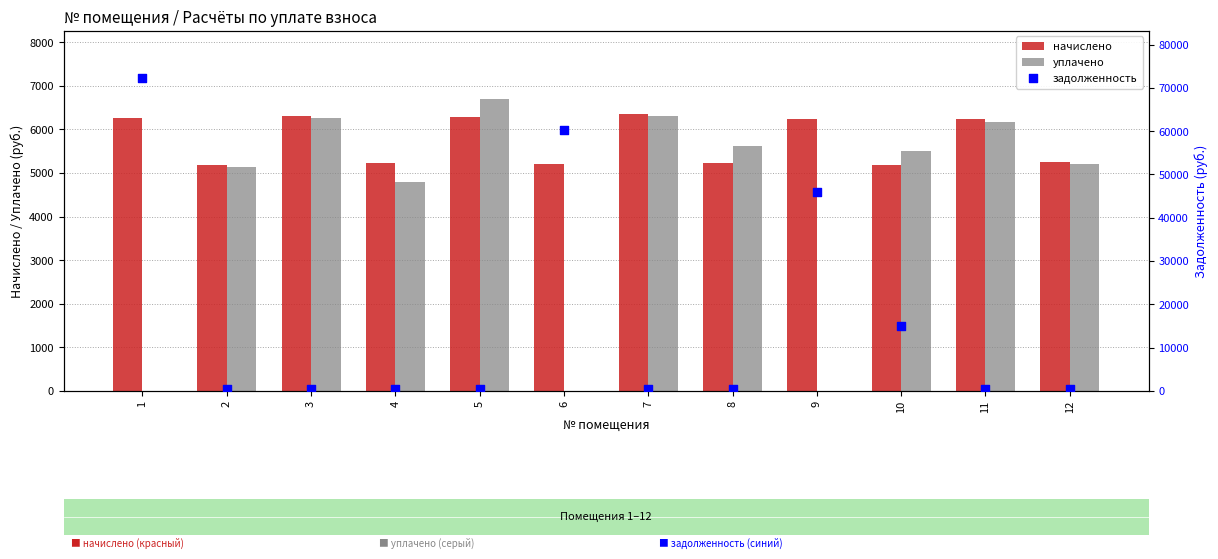

Which series has the largest Y range (max minus min)?

задолженность